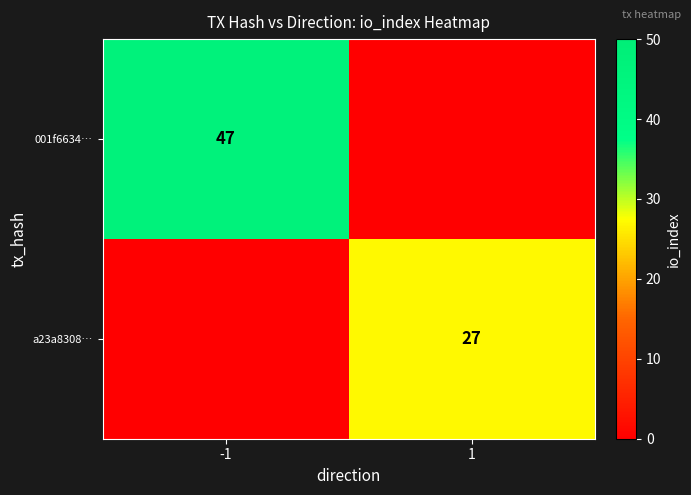

The value of a23a8308… at 1 is 15. True or false?

False